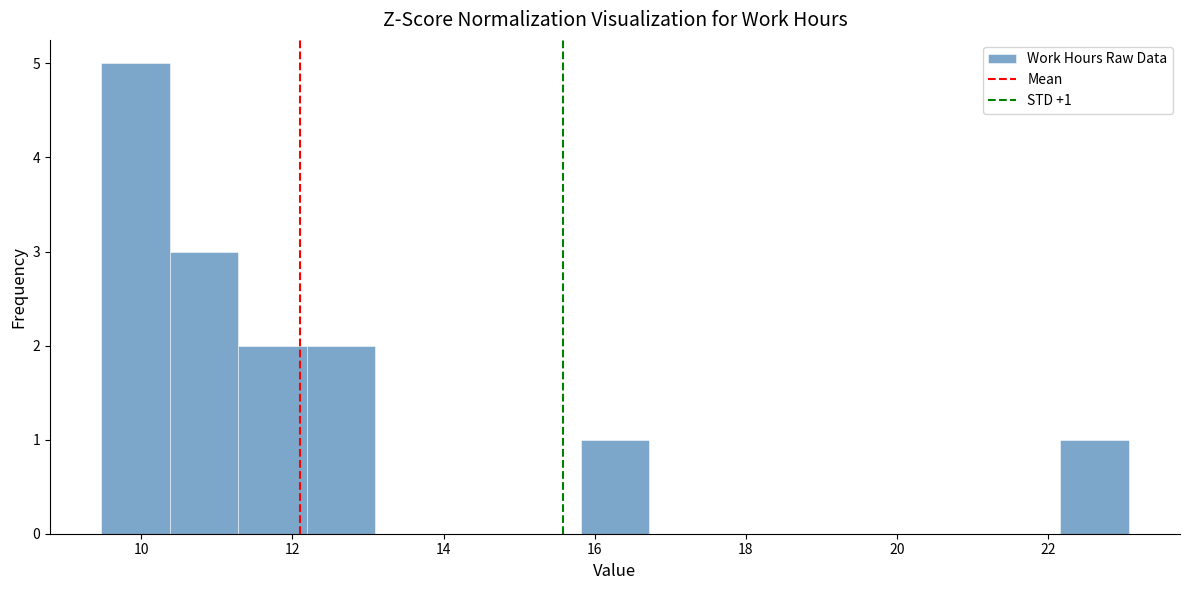

Which range on the x-axis has the tallest bar?

9.4 to 10.4